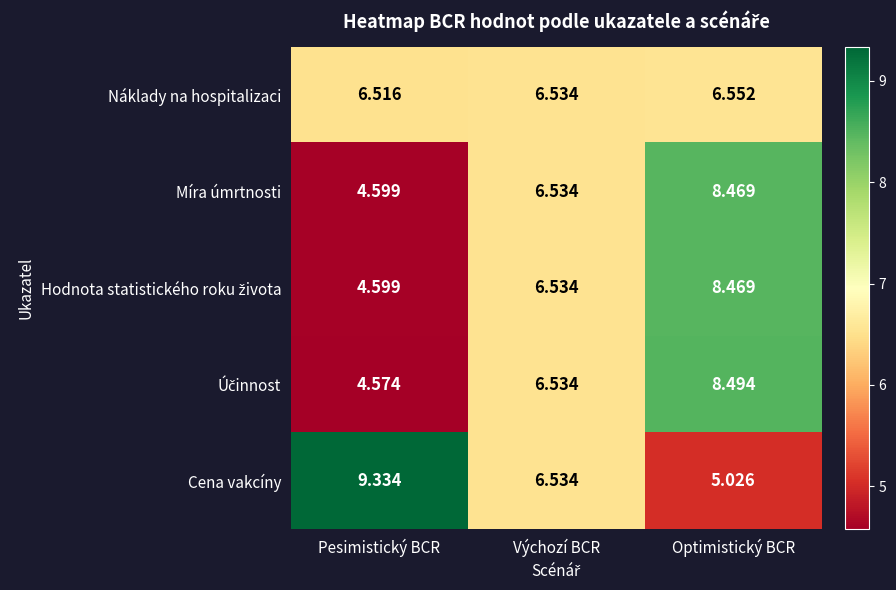

Which label corresponds to the smallest value in the chart?

Pesimistický BCR